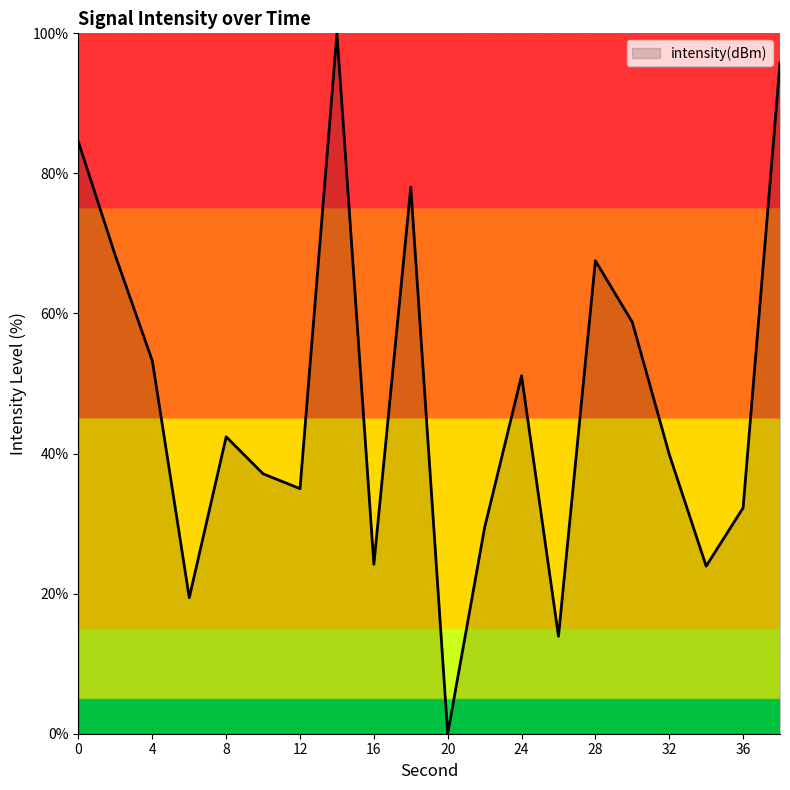

Does the chart have visible grid lines?

No